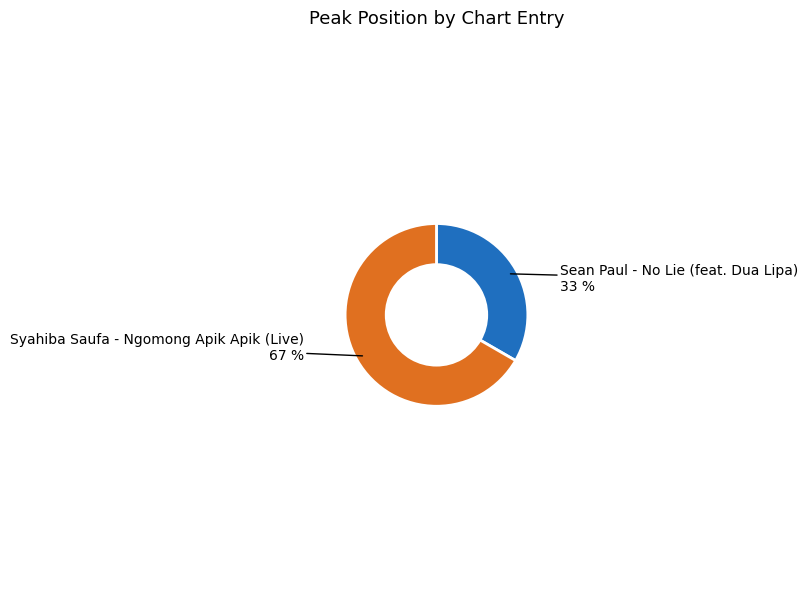

Is it true that Sean Paul - No Lie (feat. Dua Lipa) is 43% of the pie?

False